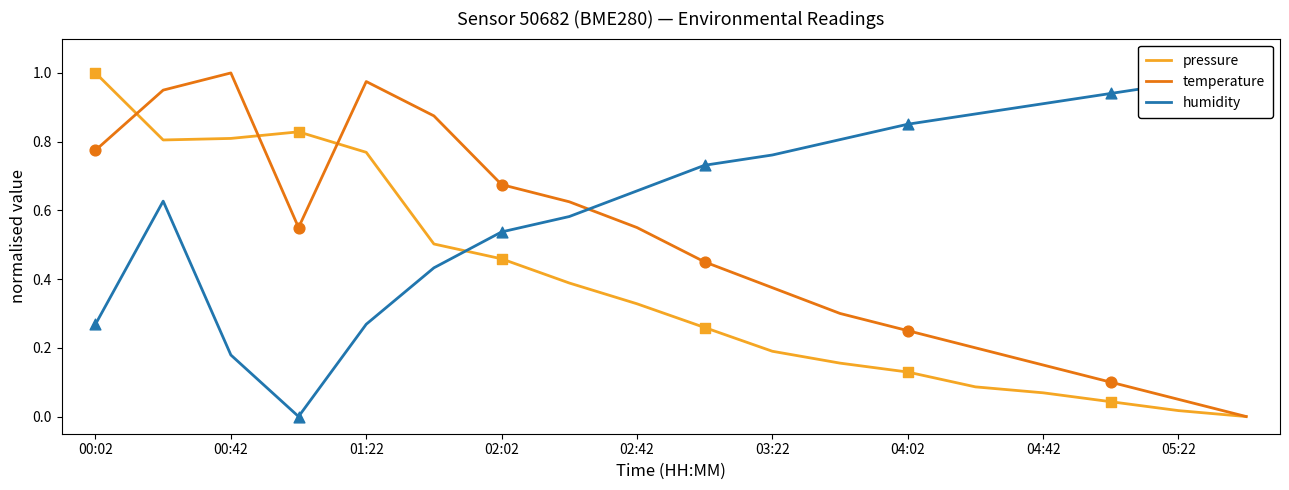

Is it true that temperature equals 0.5 at 00:02?

False